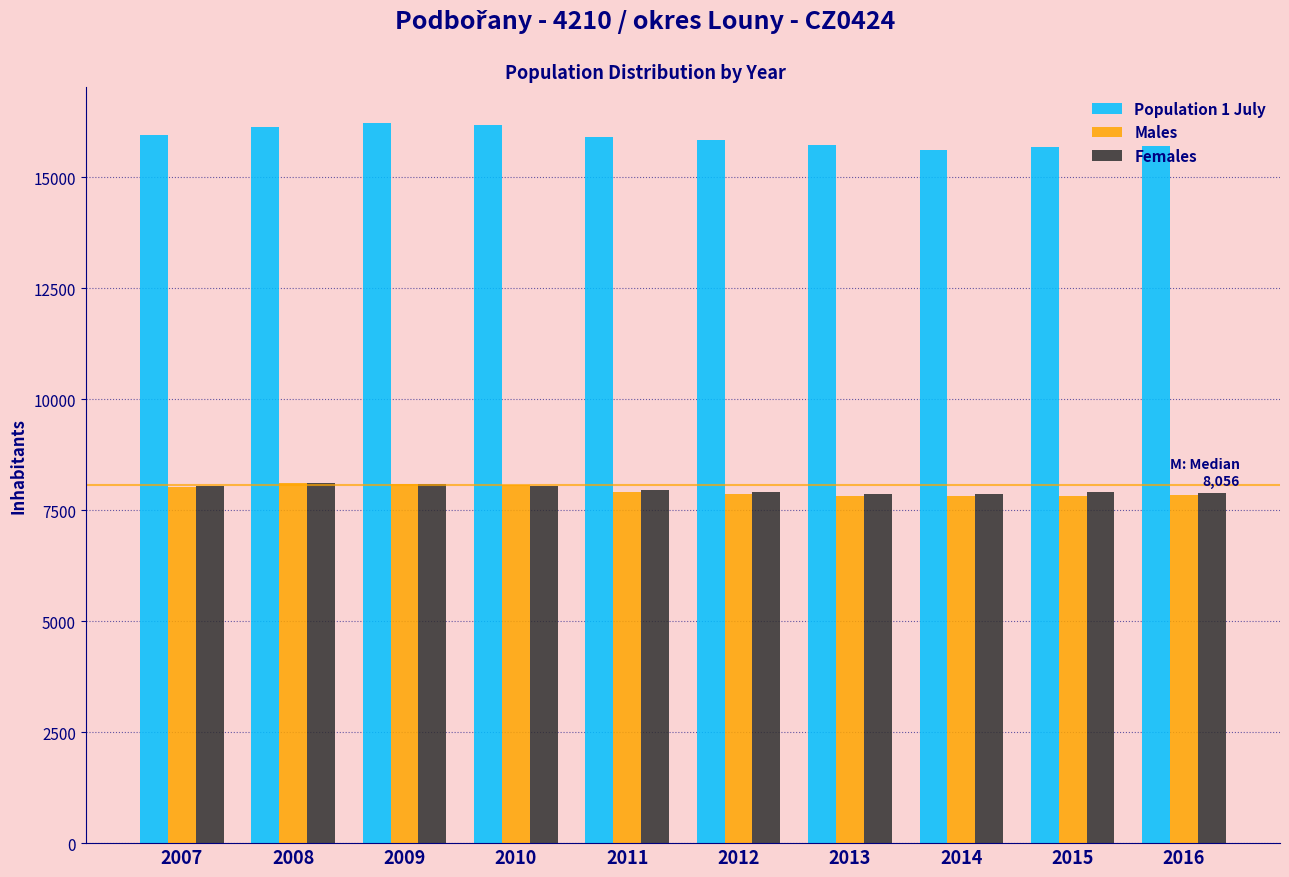

What is the total value across all series at 2015?

31388